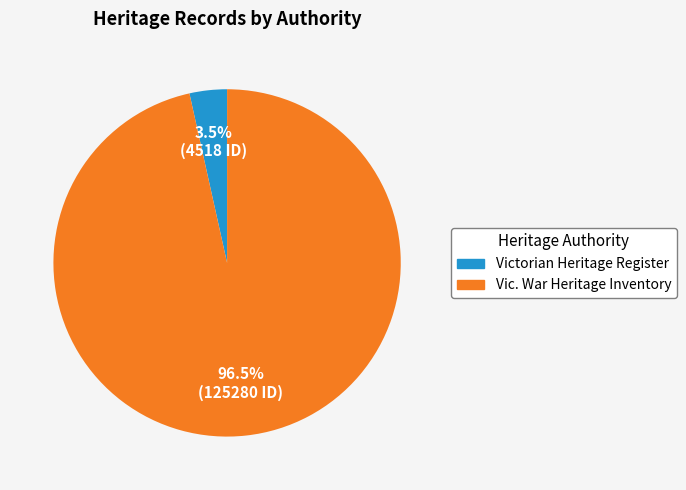

To the nearest percent, what is the difference between the largest and smallest slice percentages?

93%